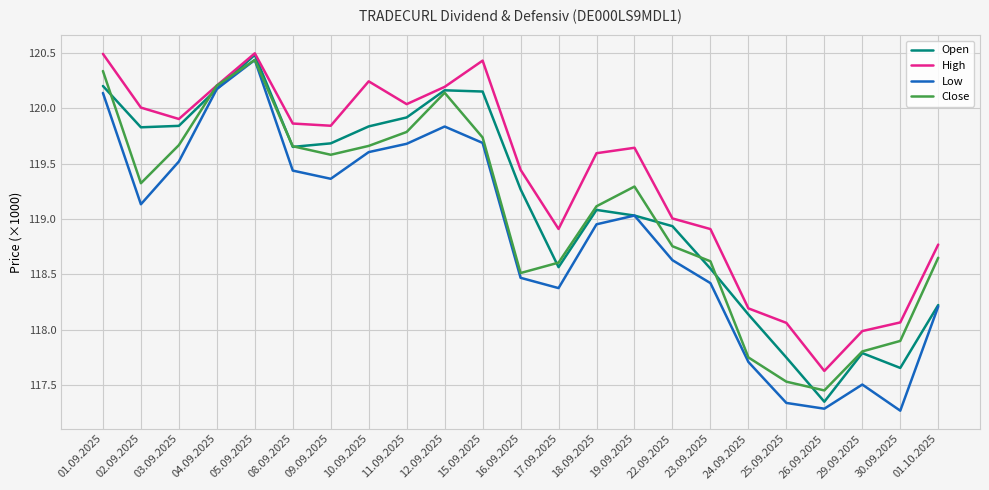

How many interior local peaks does the Close series have?

3